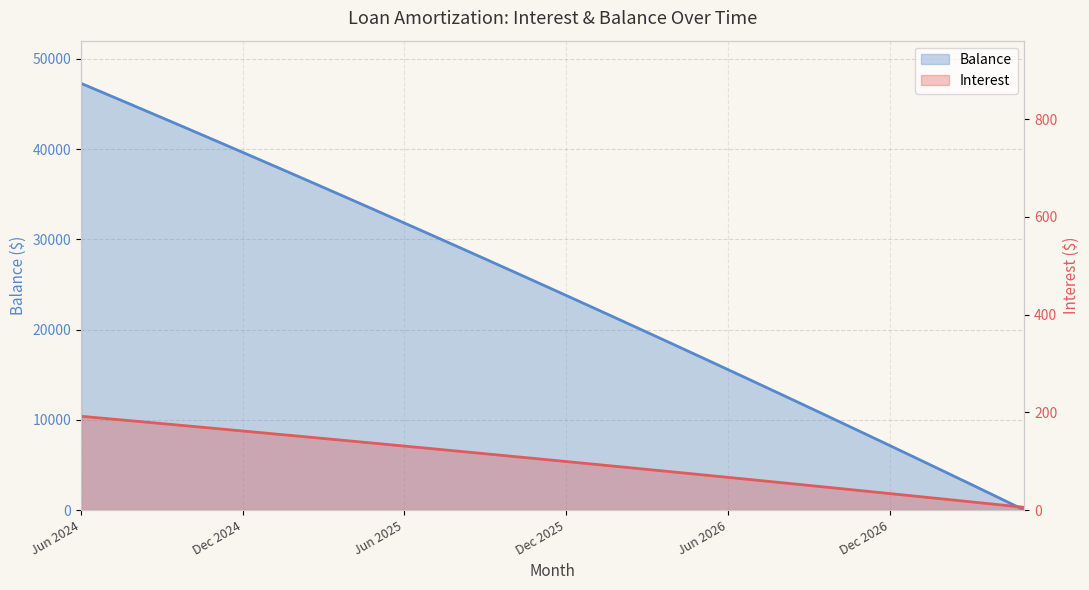

At which category does the chart reach its peak across all series?

Jun 2024